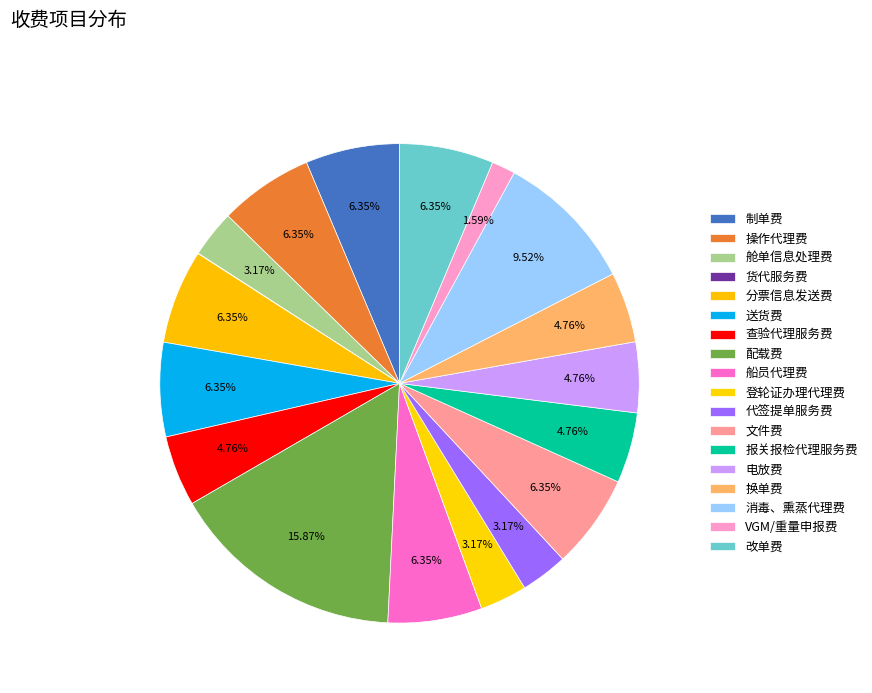

The VGM/重量申报费 slice represents 2% of the pie. True or false?

True